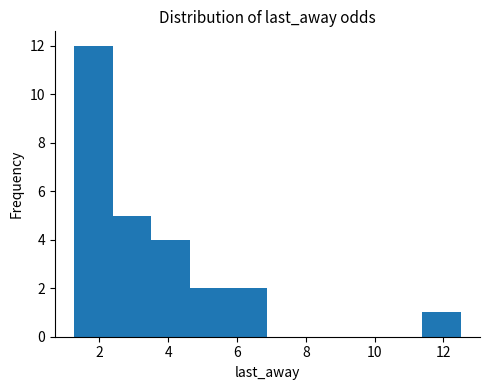

What is the height of the bar covering 11.4 to 12.6 on the x-axis? Neither the bar edges nor the heights are printed on the chart, so give them approximately, as read against the axes.

1